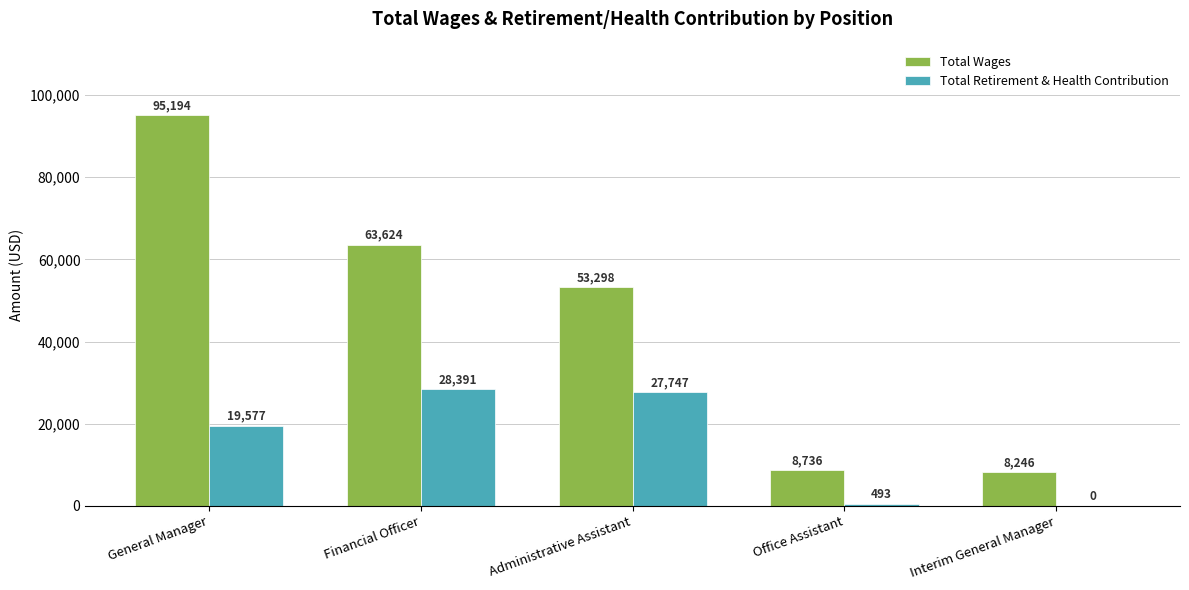

Which series has the largest total across all categories?

Total Wages